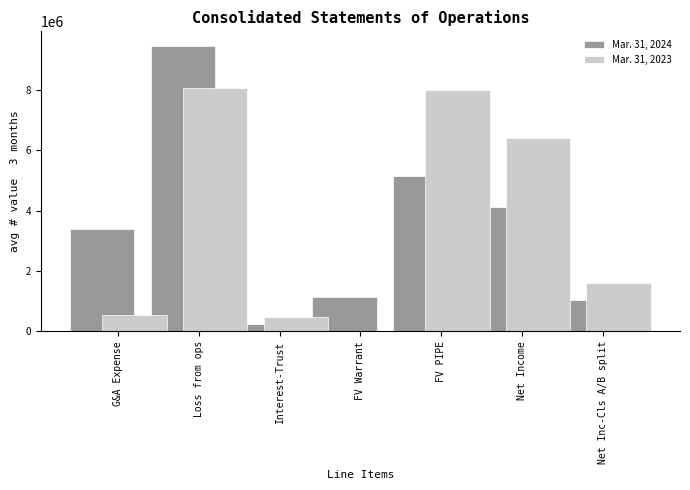

Reading left to right, extract all data points from this chart.

Mar. 31, 2024: G&A Expense=3404845	Loss from ops=9478547	Interest-Trust=234666	FV Warrant=1146117	FV PIPE=5162251	Net Income=4129801	Net Inc-Cls A/B split=1032450
Mar. 31, 2023: G&A Expense=540513	Loss from ops=8079826	Interest-Trust=469333	FV Warrant=0	FV PIPE=8008646	Net Income=6406917	Net Inc-Cls A/B split=1601729